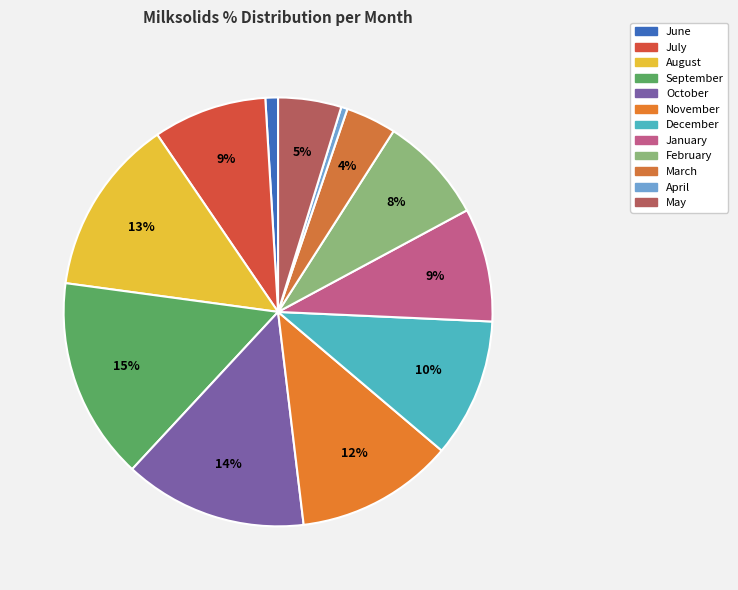

How many segments does this pie chart have?

12